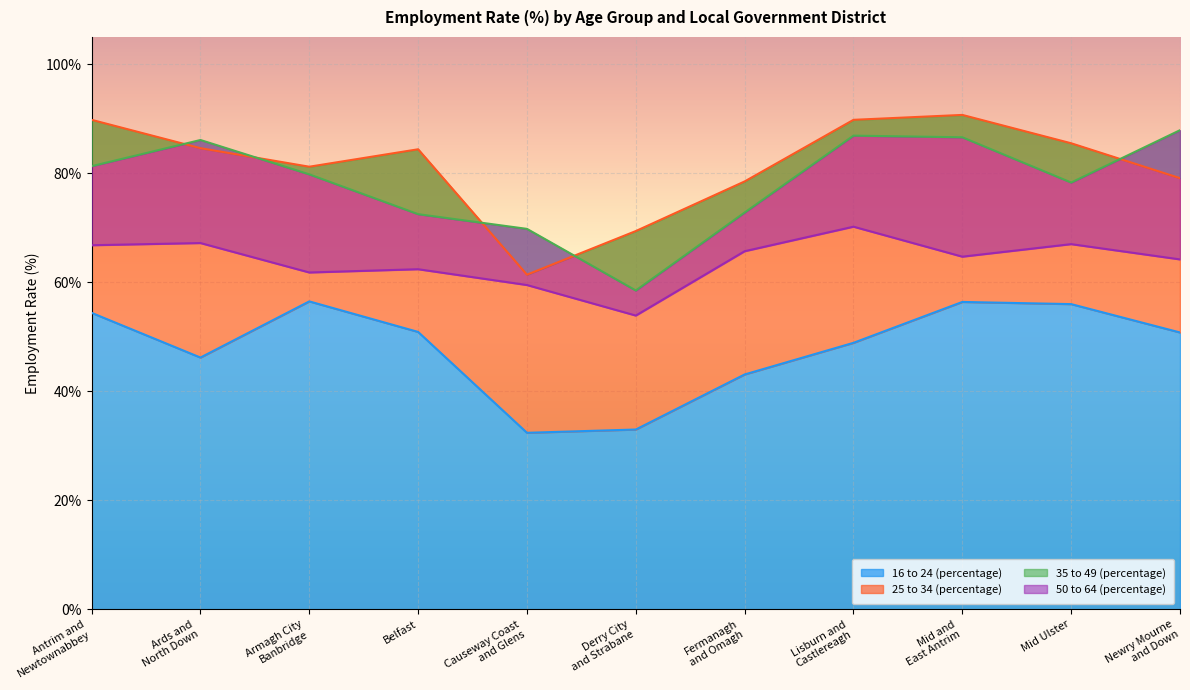

True or false: 35 to 49 (percentage) and 50 to 64 (percentage) intersect in this chart.

False